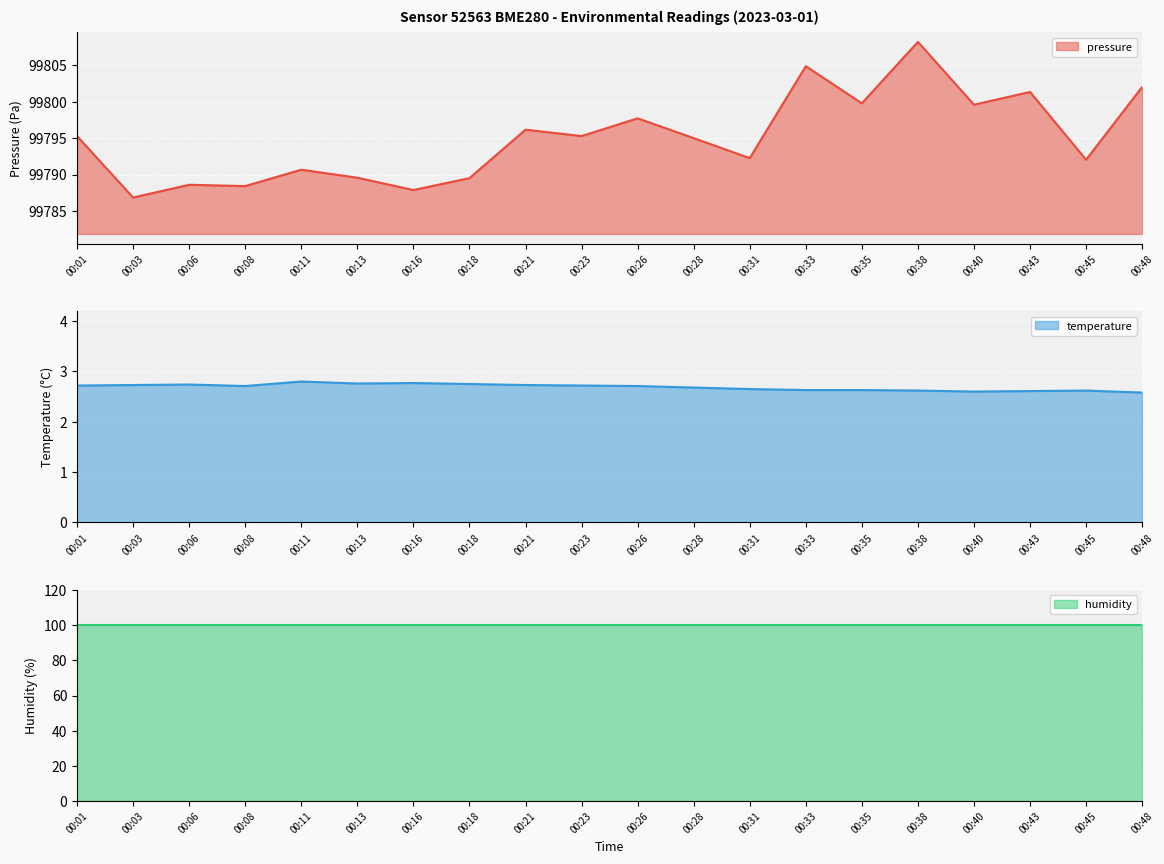

What is the value of the pressure point at the 11th from the left?

99797.7